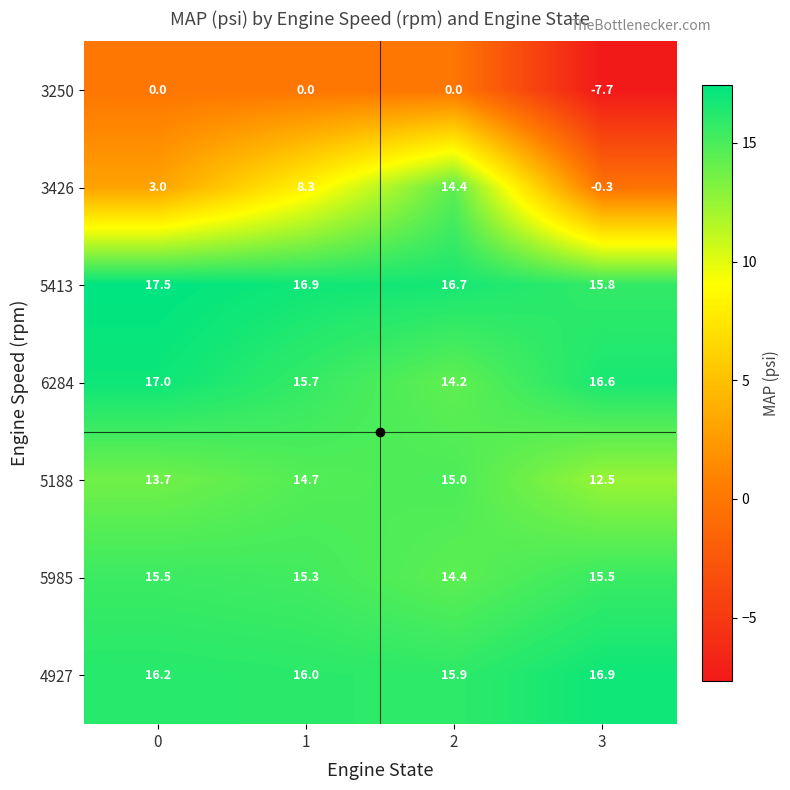

How many values in the 5985 series exceed 15?

3